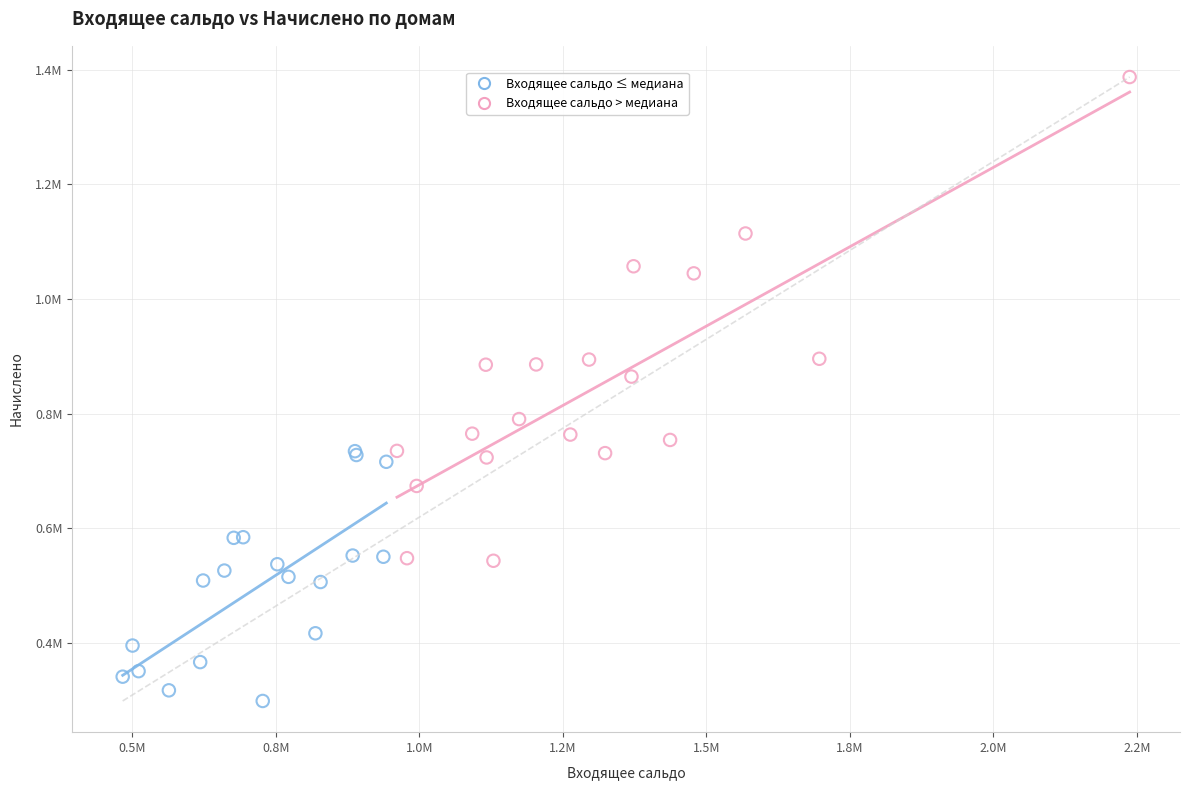

Which series has the widest spread of Y values?

Входящее сальдо > медиана